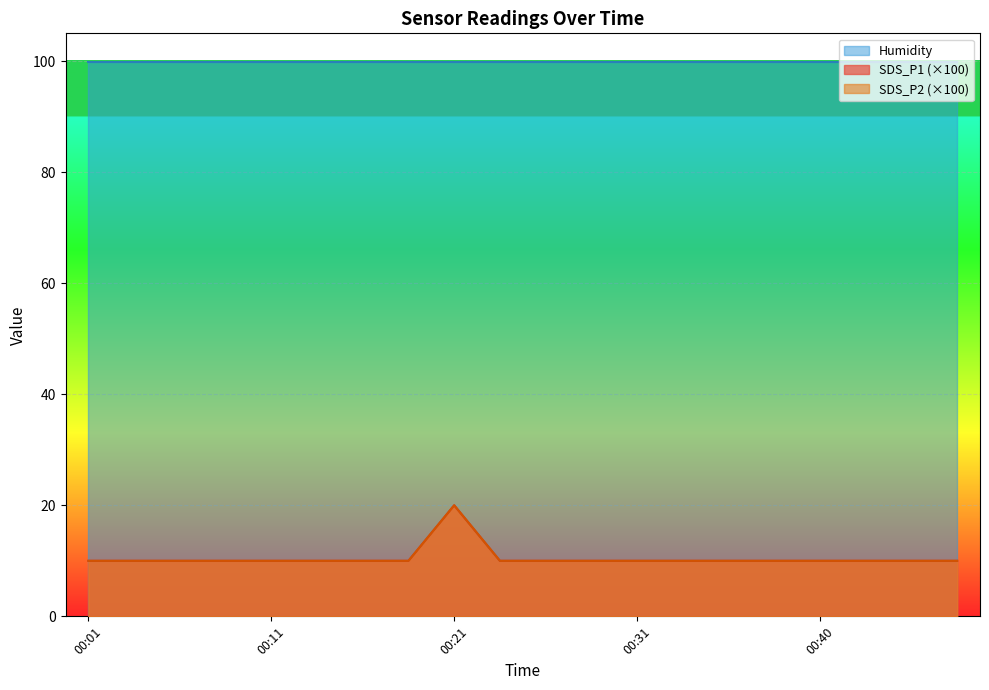

Where is SDS_P1 nearest to the value 15?

00:01